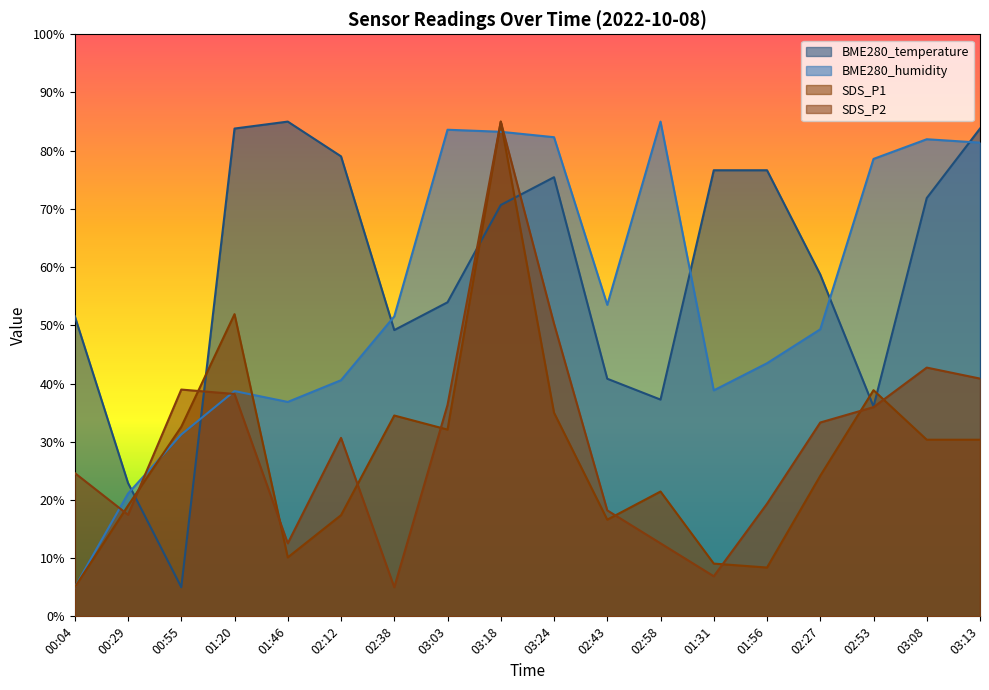

What is the maximum value shown in the chart?

85.0